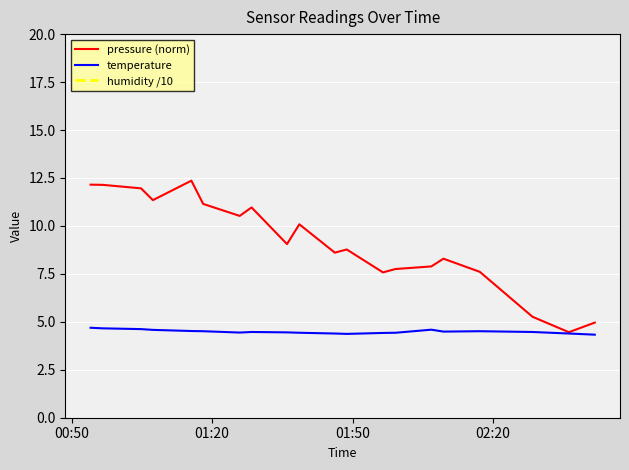

What is the sum of all temperature values?

89.8